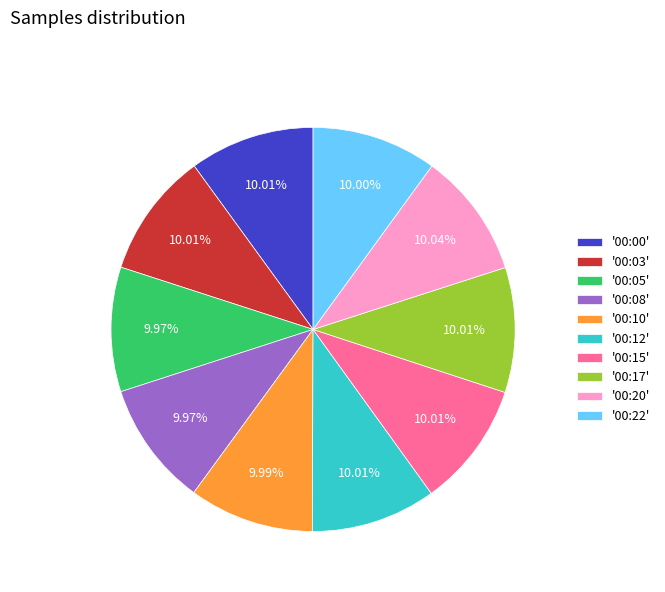

Approximately how many times larger is the value at '00:20' compared to '00:08'?

1.0